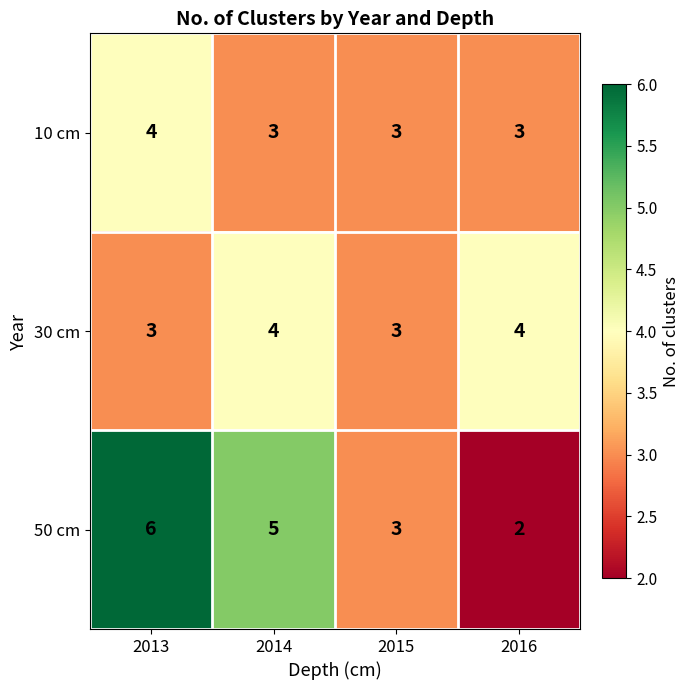

The value of 30 cm at 2014 is 4. True or false?

True